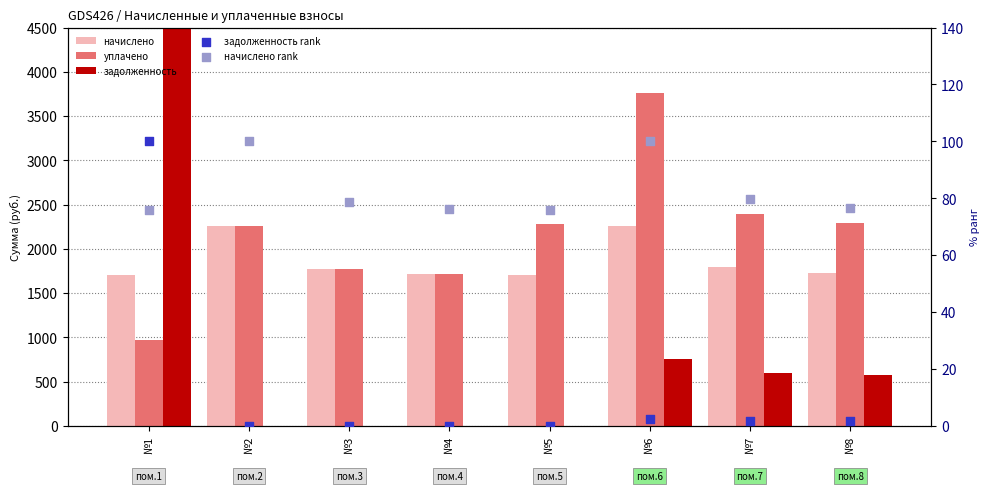

At which category is the sum across all series the highest?

№1